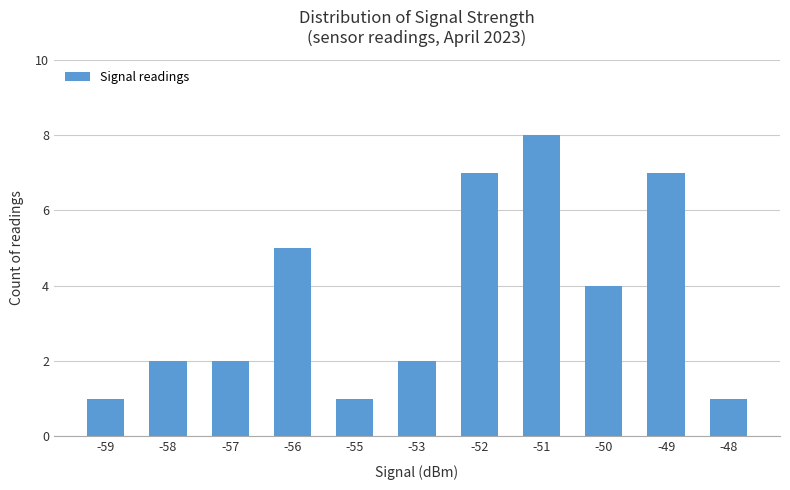

What is the minimum value shown in the chart?

1